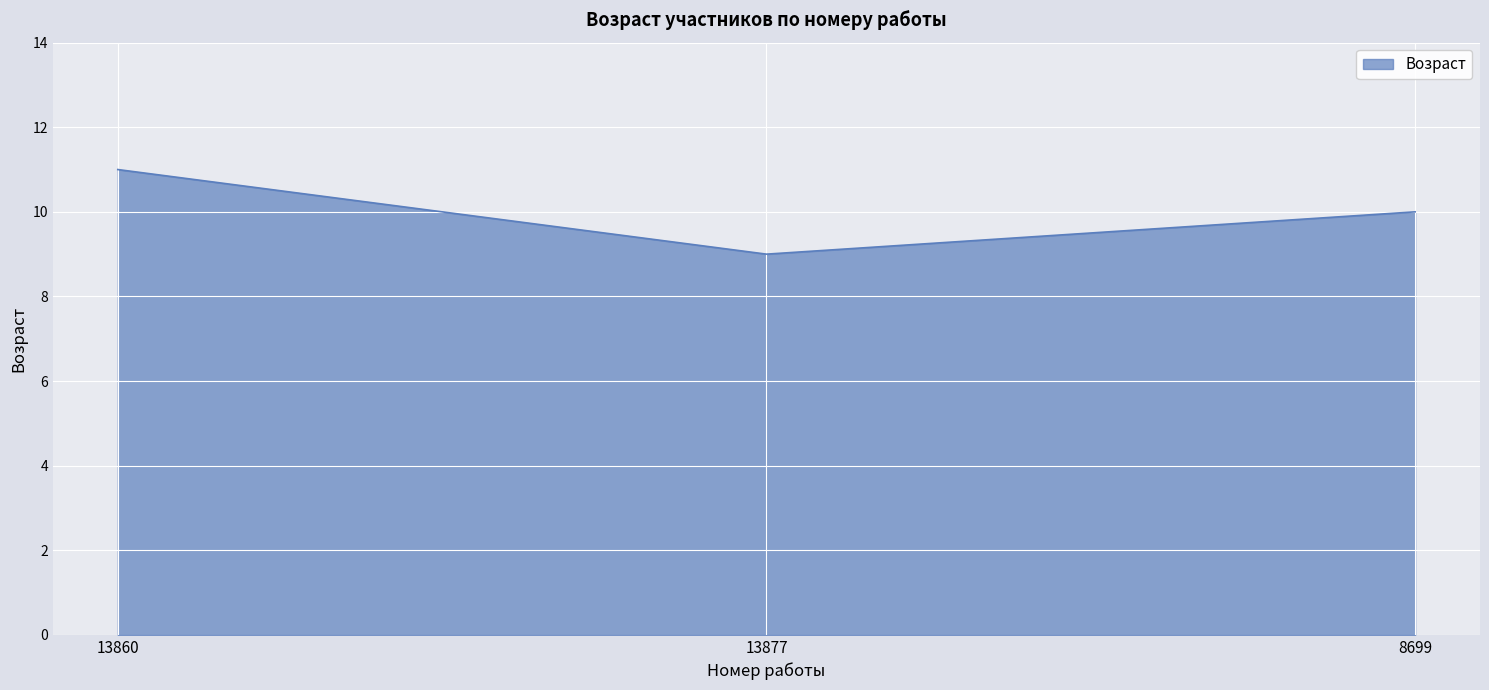

Which category has the lowest value across all series?

13877